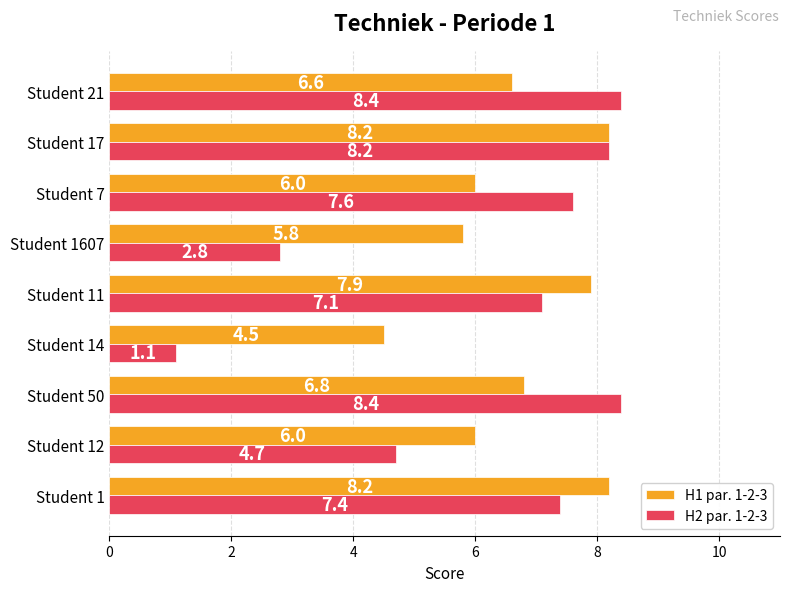

Which series has the largest total across all categories?

H1 par. 1-2-3